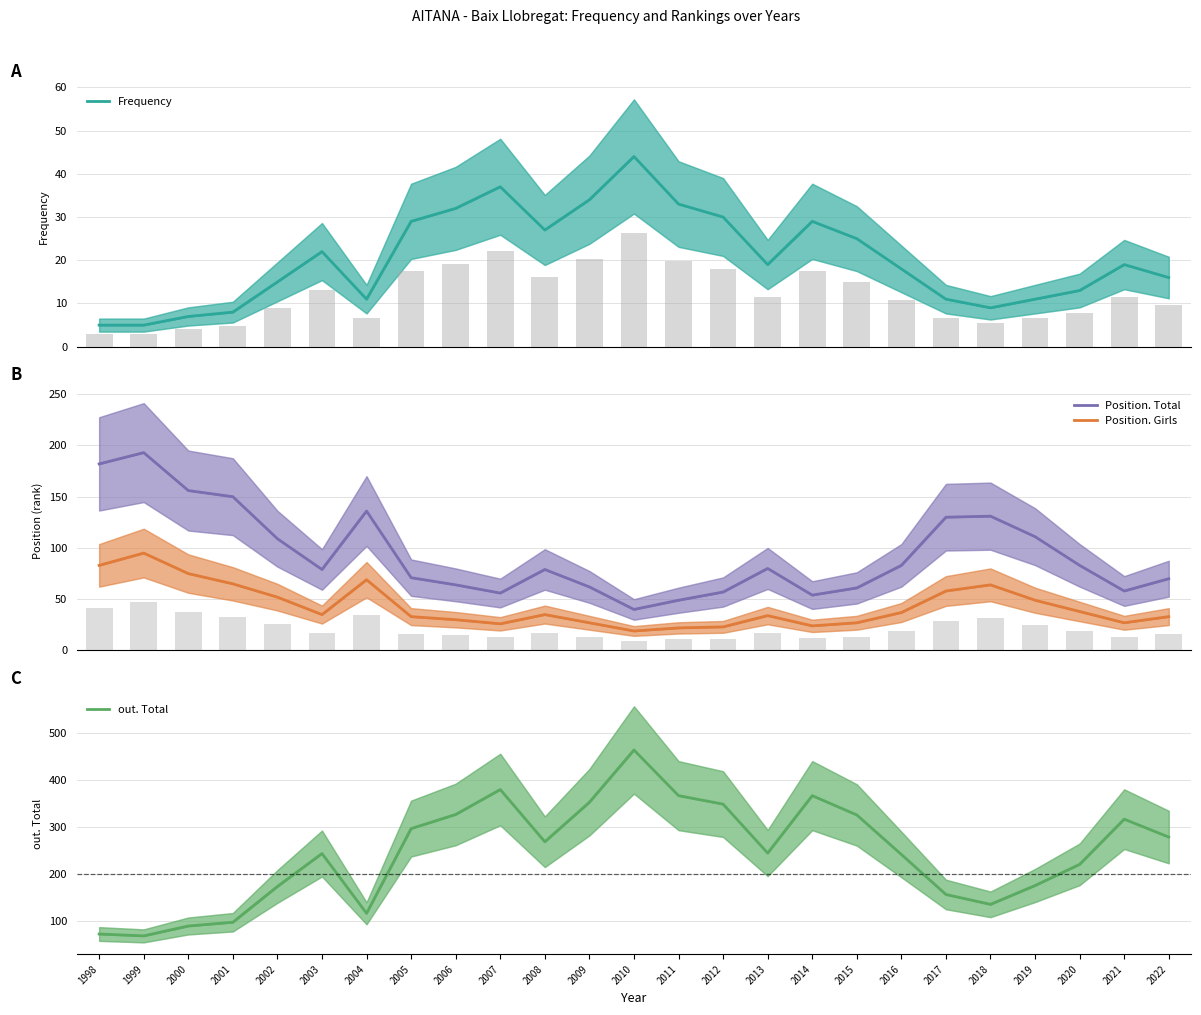

What is the value of the Position. Girls bar at the 21st from the left?

64